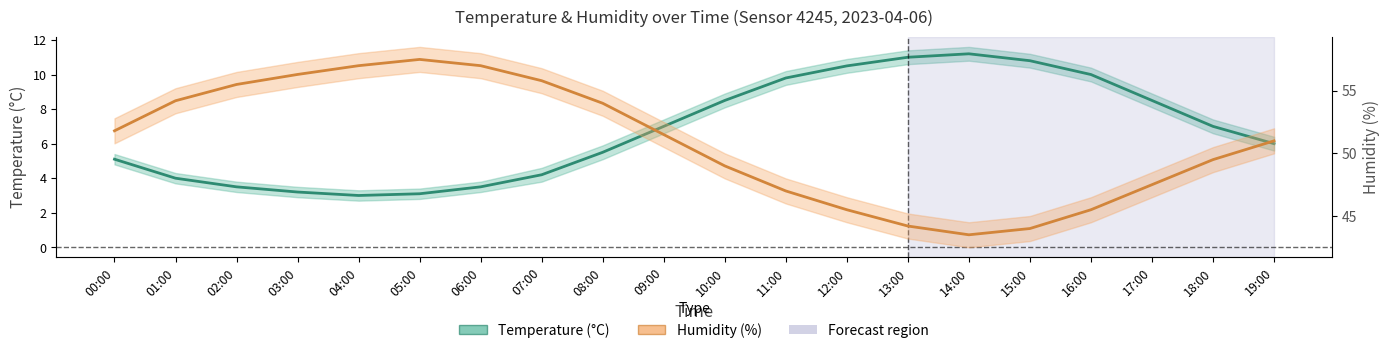

Which series has the largest total across all categories?

Humidity (%)